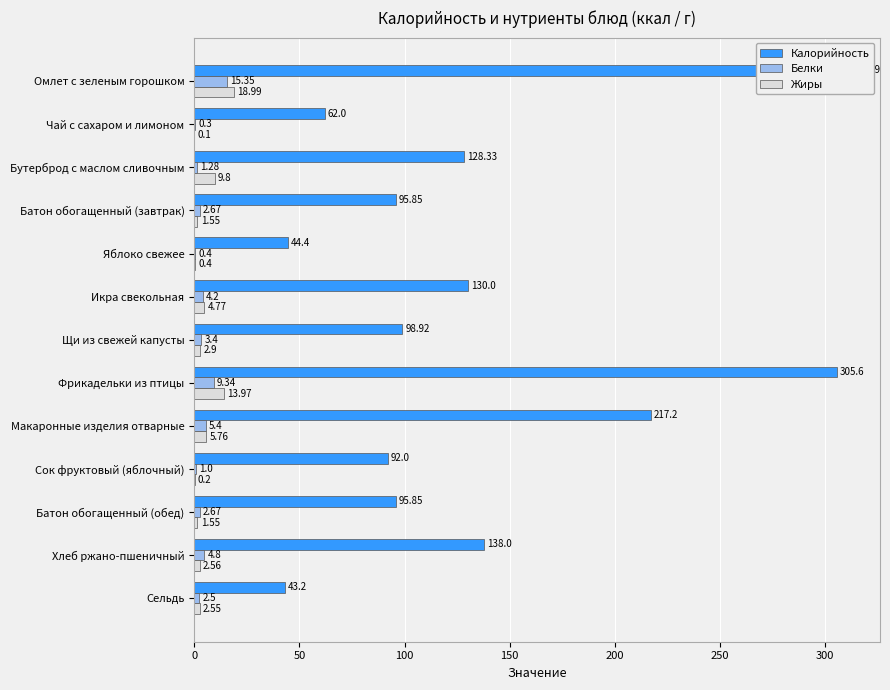

What is the total value across all series at Батон обогащенный (обед)?

100.1